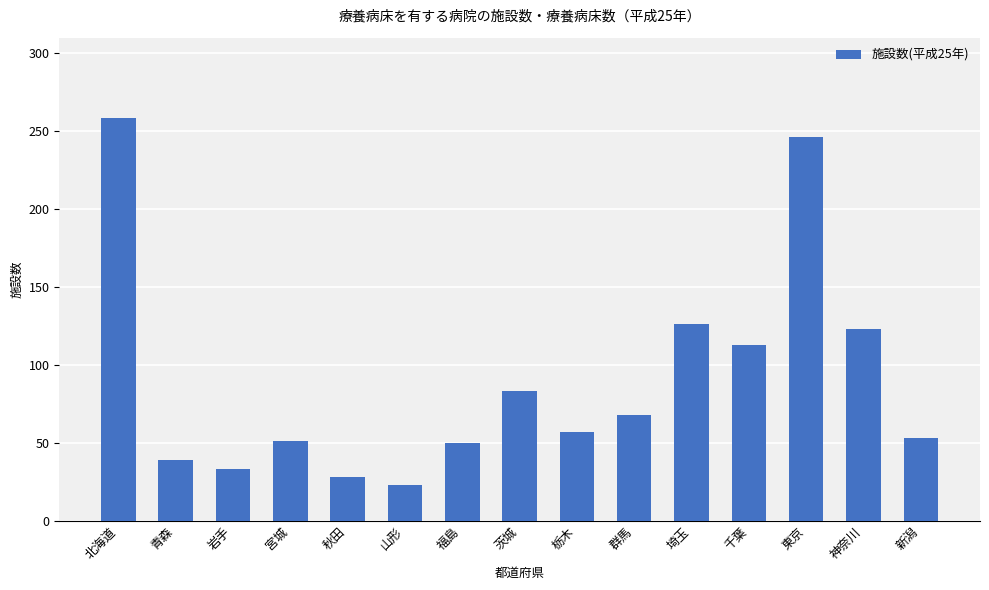

What is the maximum value shown in the chart?

258